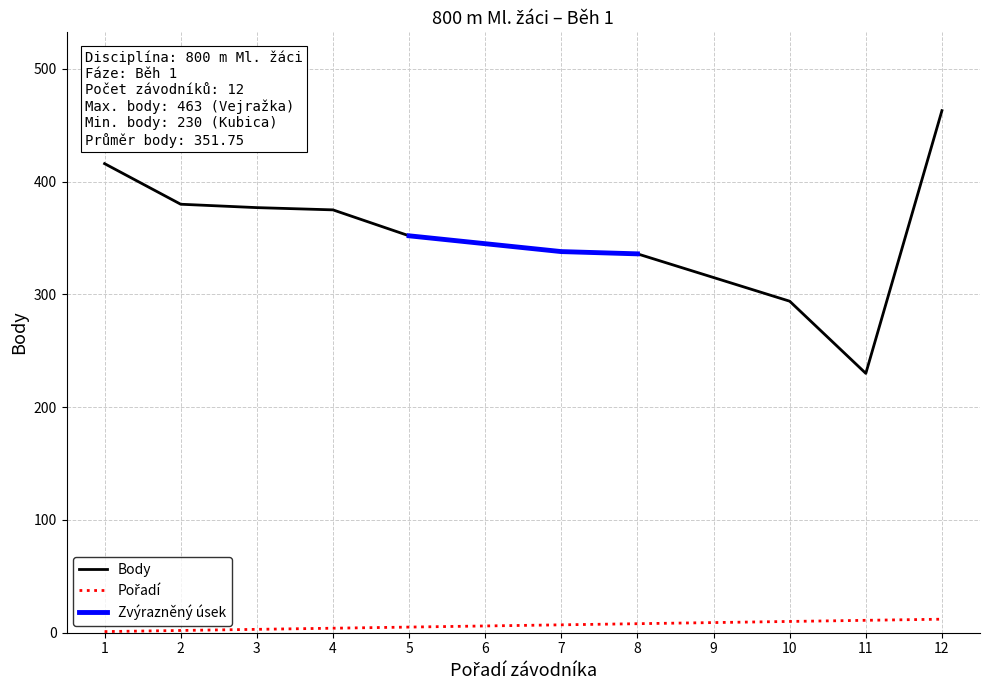

What is the highest value of the Pořadí series?

12